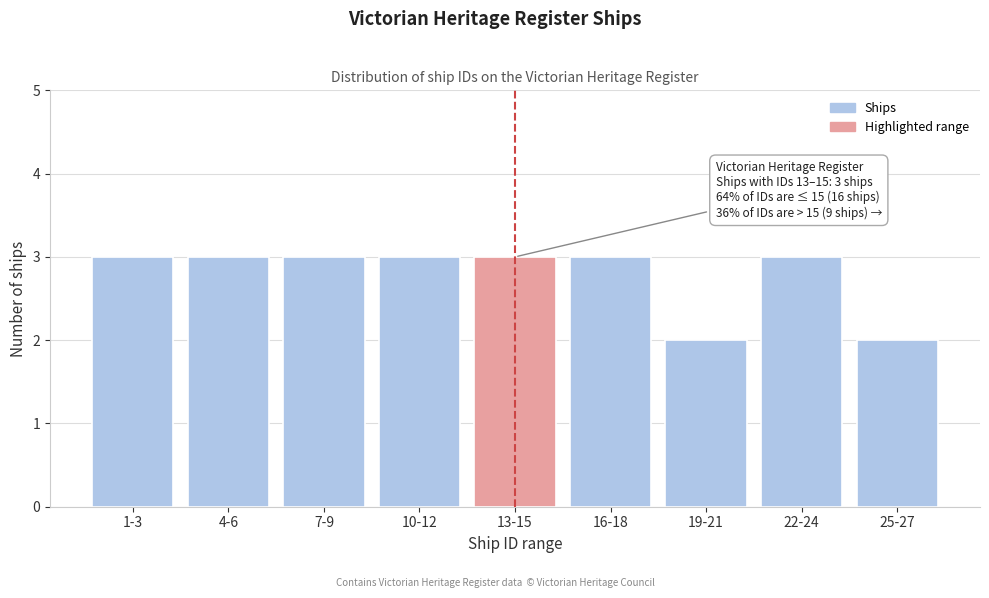

Reading left to right, list all the values displayed in this chart.

1-3=3	4-6=3	7-9=3	10-12=3	13-15=3	16-18=3	19-21=2	22-24=3	25-27=2